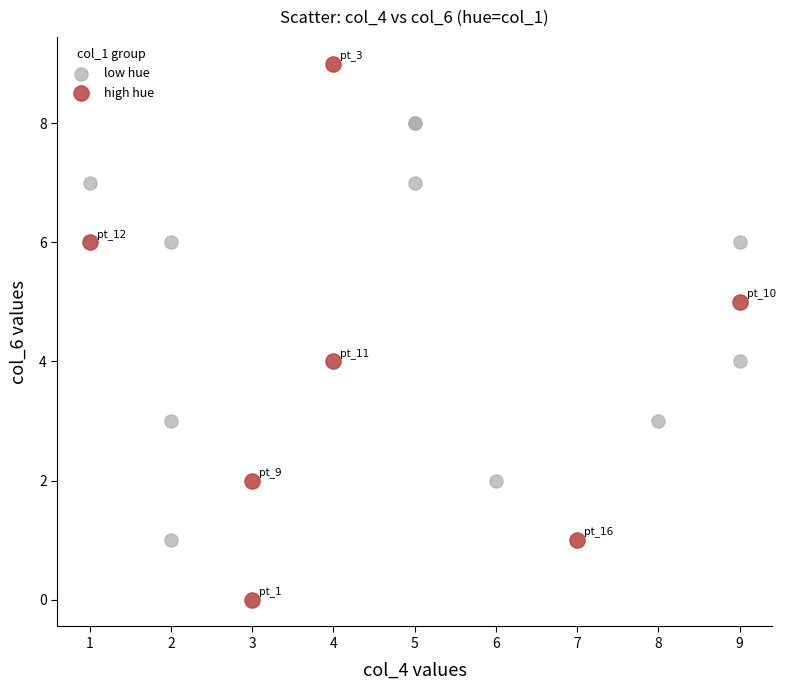

Which series reaches the maximum Y coordinate?

high hue